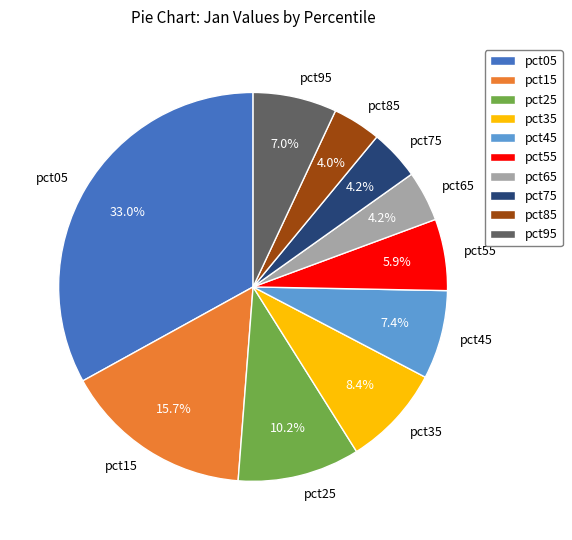

Does pct05 account for over 50% of the chart?

No